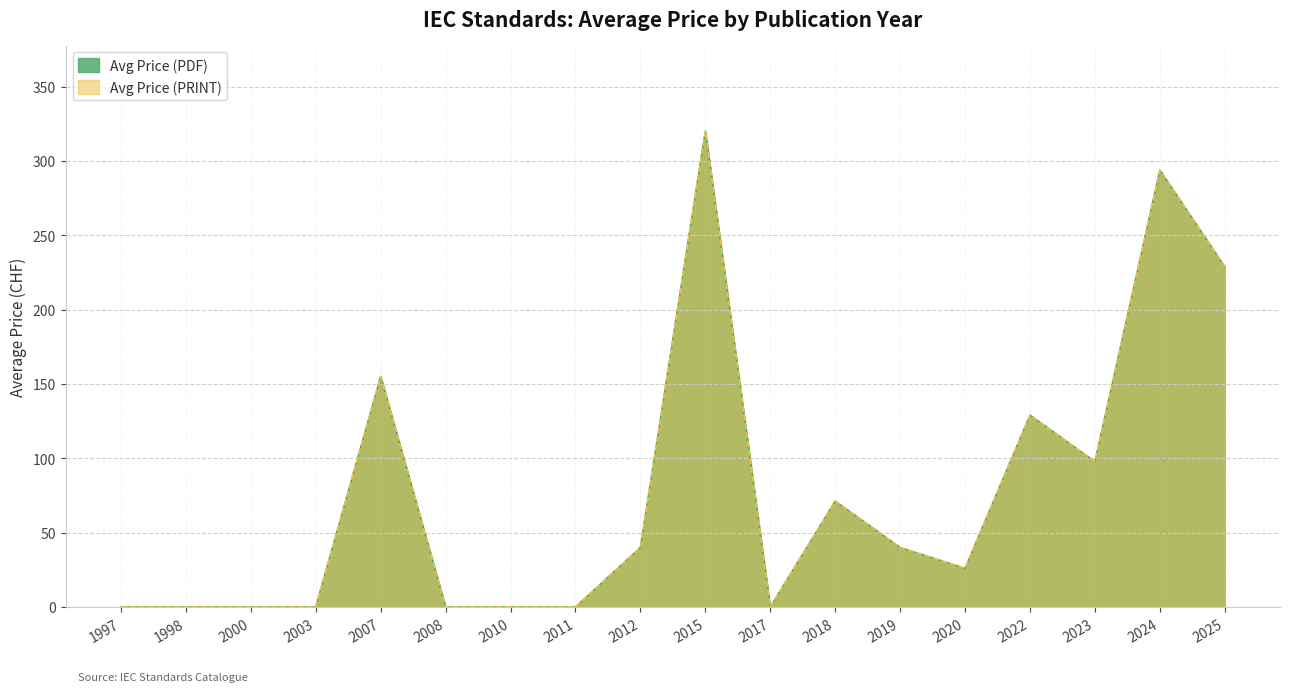

Reading left to right, transcribe all the data shown in this chart.

Avg Price (PDF): 1997=0.0	1998=0.0	2000=0.0	2003=0.0	2007=155.0	2008=0.0	2010=0.0	2011=0.0	2012=40.0	2015=320.0	2017=0.0	2018=71.2	2019=40.0	2020=26.0	2022=129.0	2023=97.8	2024=293.8	2025=228.8
Avg Price (PRINT): 1997=0.0	1998=0.0	2000=0.0	2003=0.0	2007=155.0	2008=0.0	2010=0.0	2011=0.0	2012=40.0	2015=320.0	2017=0.0	2018=71.2	2019=40.0	2020=26.0	2022=129.0	2023=97.8	2024=293.8	2025=228.8